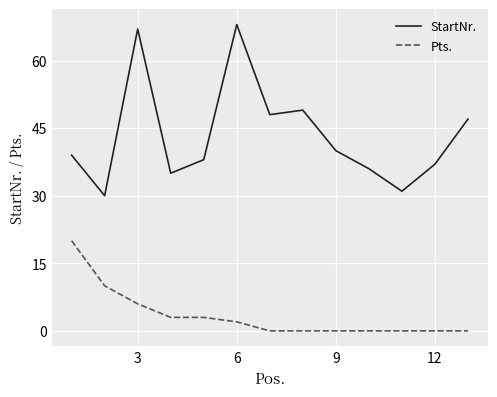

What is the highest value of the Pts. series?

20